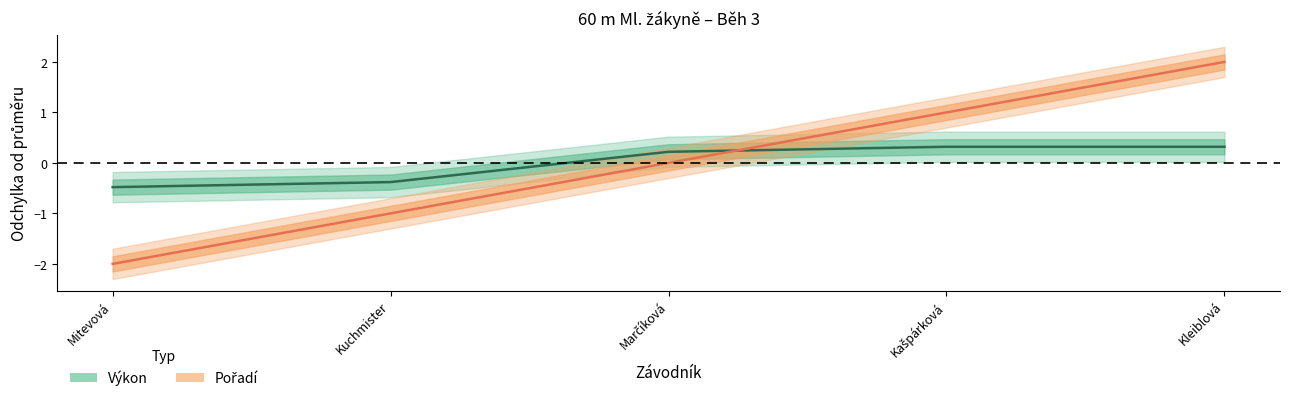

Which has a higher value, Kuchmister or Marčíková?

Marčíková